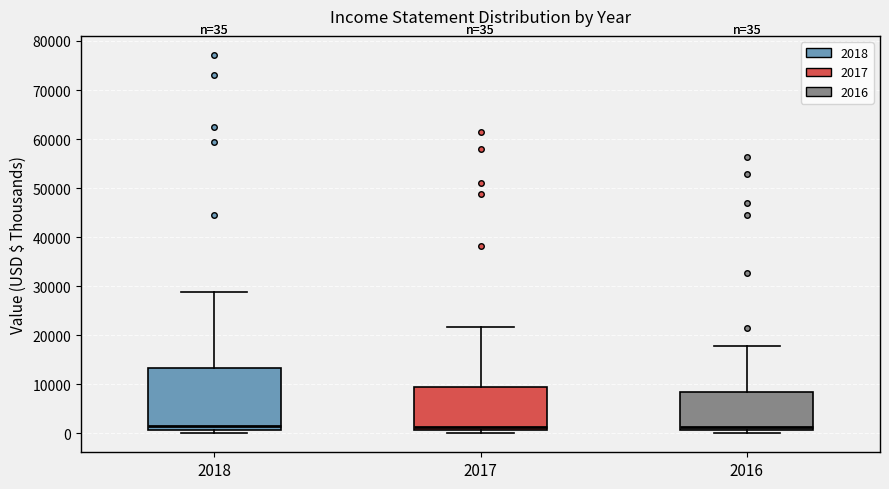

Which box is the tallest, from its lower edge to its upper edge?

2018